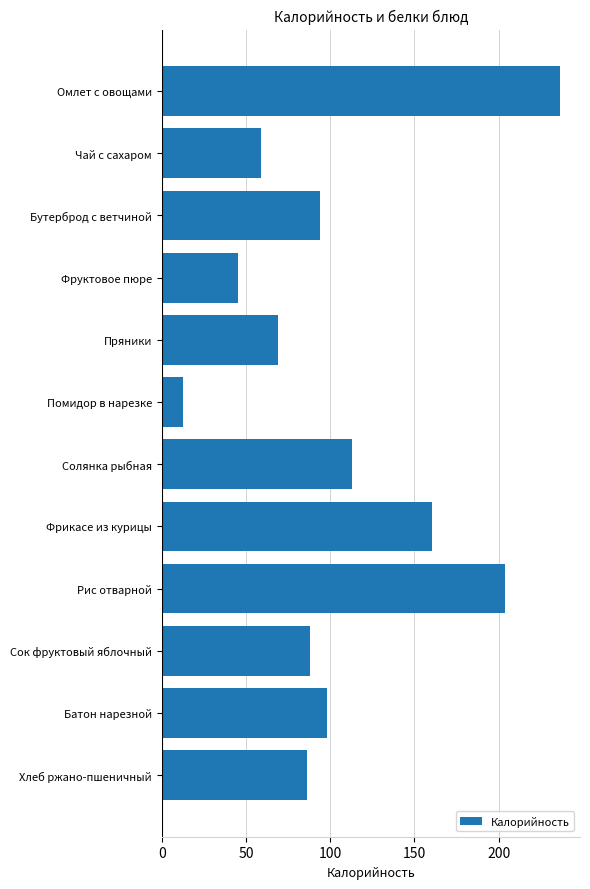

What value does the data have at Рис отварной?

203.5